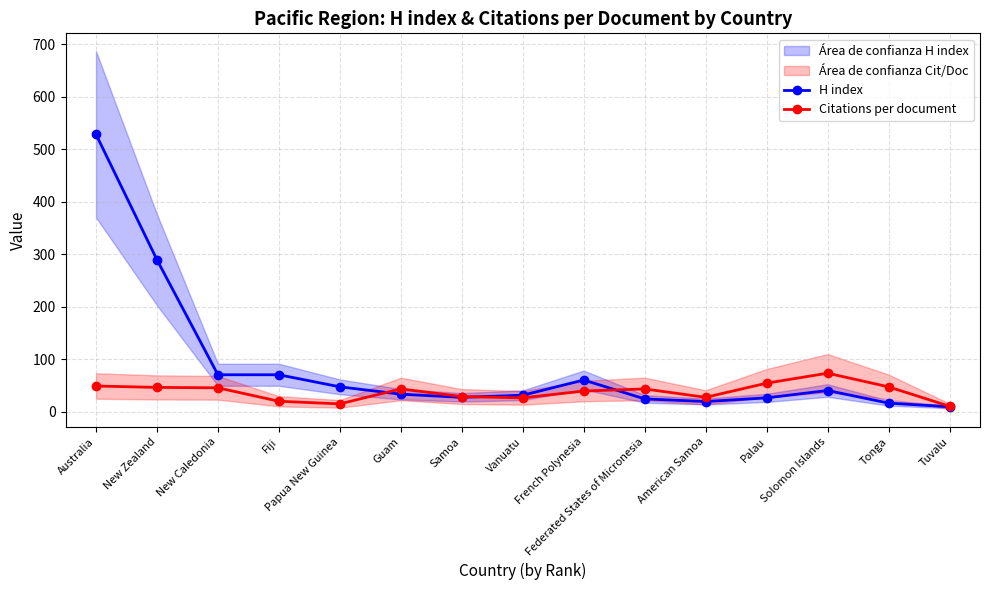

Count the number of data series in this chart.

2